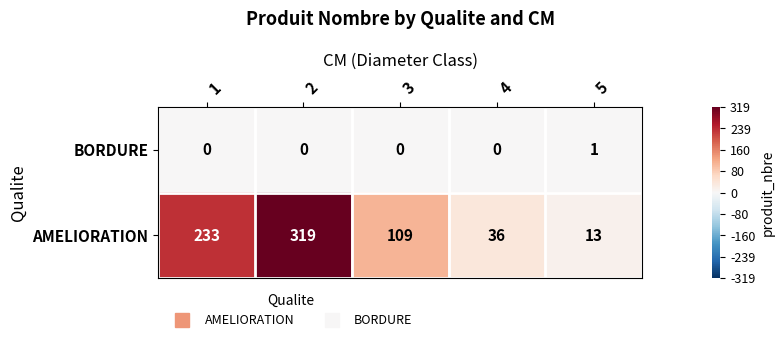

The AMELIORATION series shows 319 at 2. True or false?

True